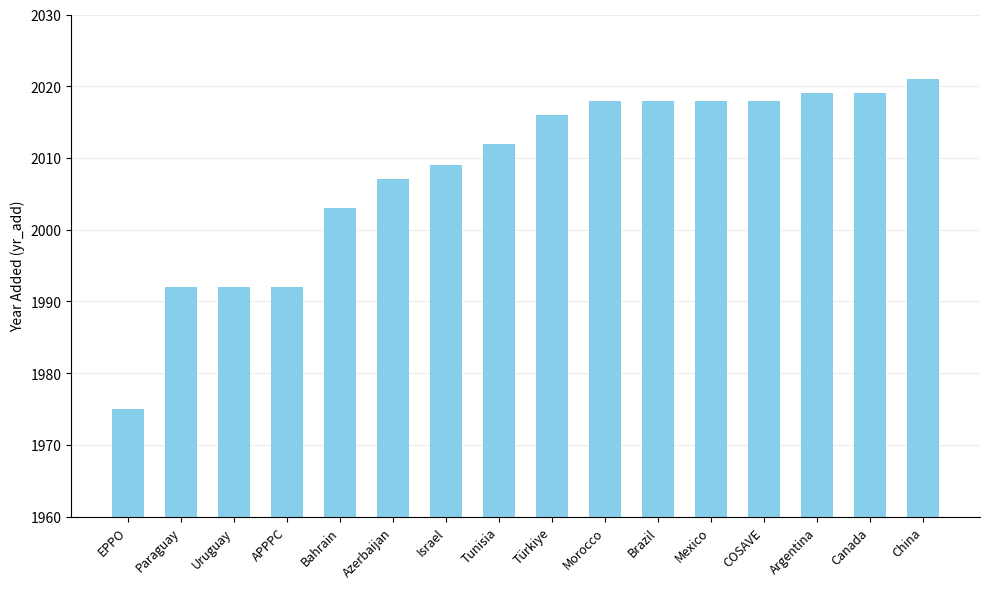

At which category does the chart reach its peak across all series?

China